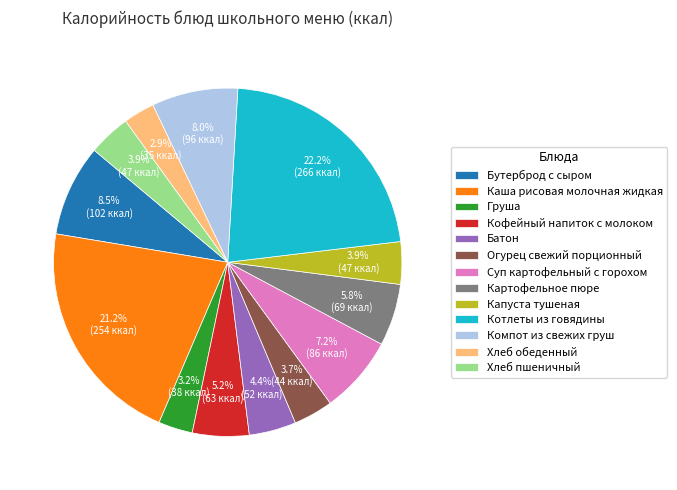

What is the largest slice in the pie chart?

Котлеты из говядины